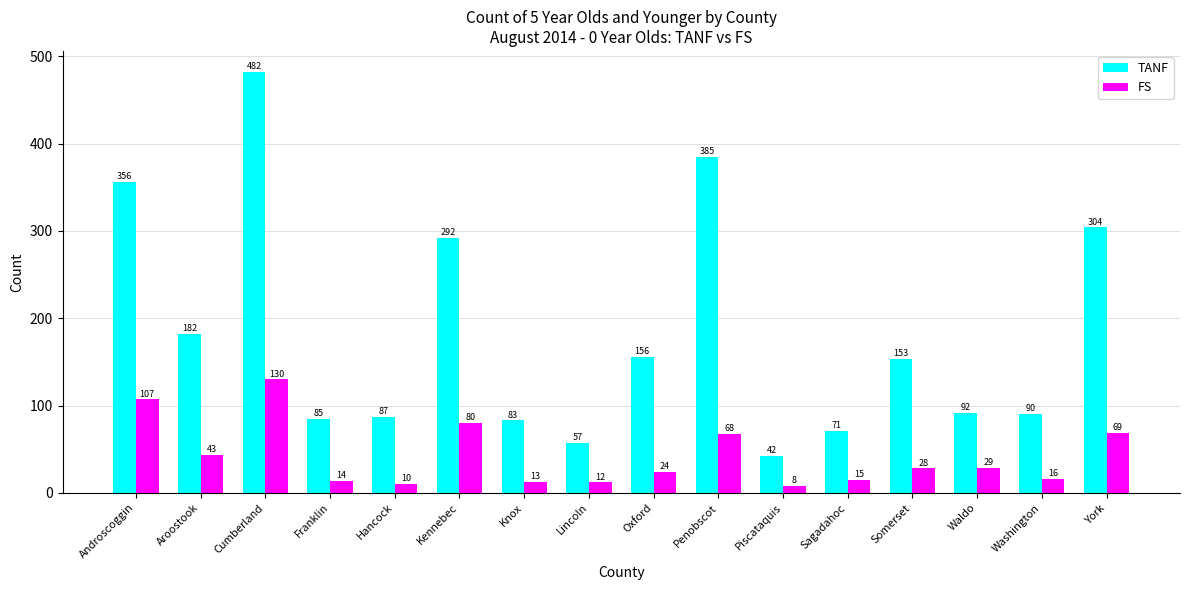

Reading right to left, what are all the values shown in this chart?

TANF: York=304	Washington=90	Waldo=92	Somerset=153	Sagadahoc=71	Piscataquis=42	Penobscot=385	Oxford=156	Lincoln=57	Knox=83	Kennebec=292	Hancock=87	Franklin=85	Cumberland=482	Aroostook=182	Androscoggin=356
FS: York=69	Washington=16	Waldo=29	Somerset=28	Sagadahoc=15	Piscataquis=8	Penobscot=68	Oxford=24	Lincoln=12	Knox=13	Kennebec=80	Hancock=10	Franklin=14	Cumberland=130	Aroostook=43	Androscoggin=107